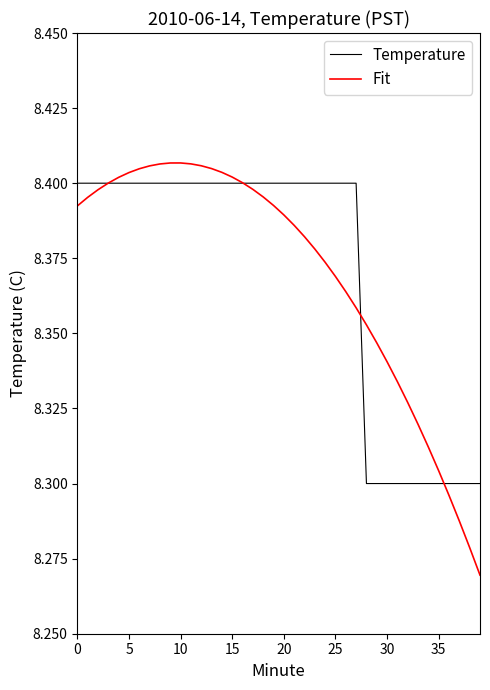

True or false: Temperature and Fit cross at least once.

True